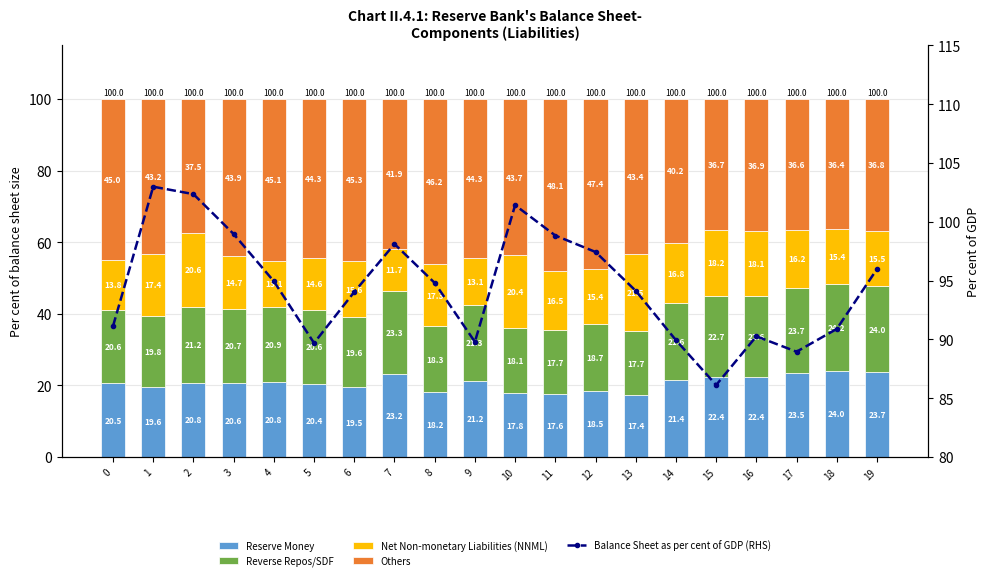

What is the value of the Balance Sheet as per cent of GDP (RHS) bar at the 11th from the left?

101.4